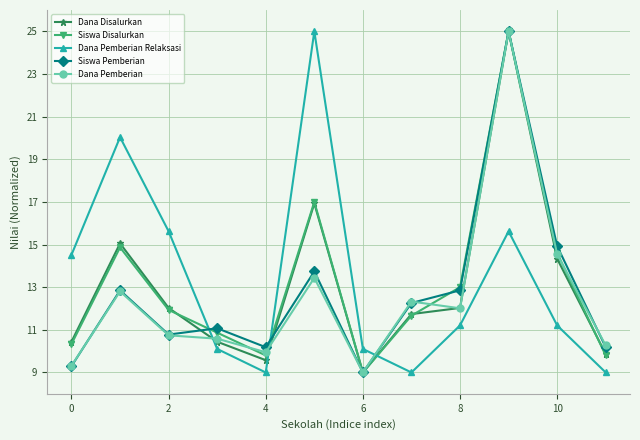

What is the maximum value for Siswa Pemberian?

25.0